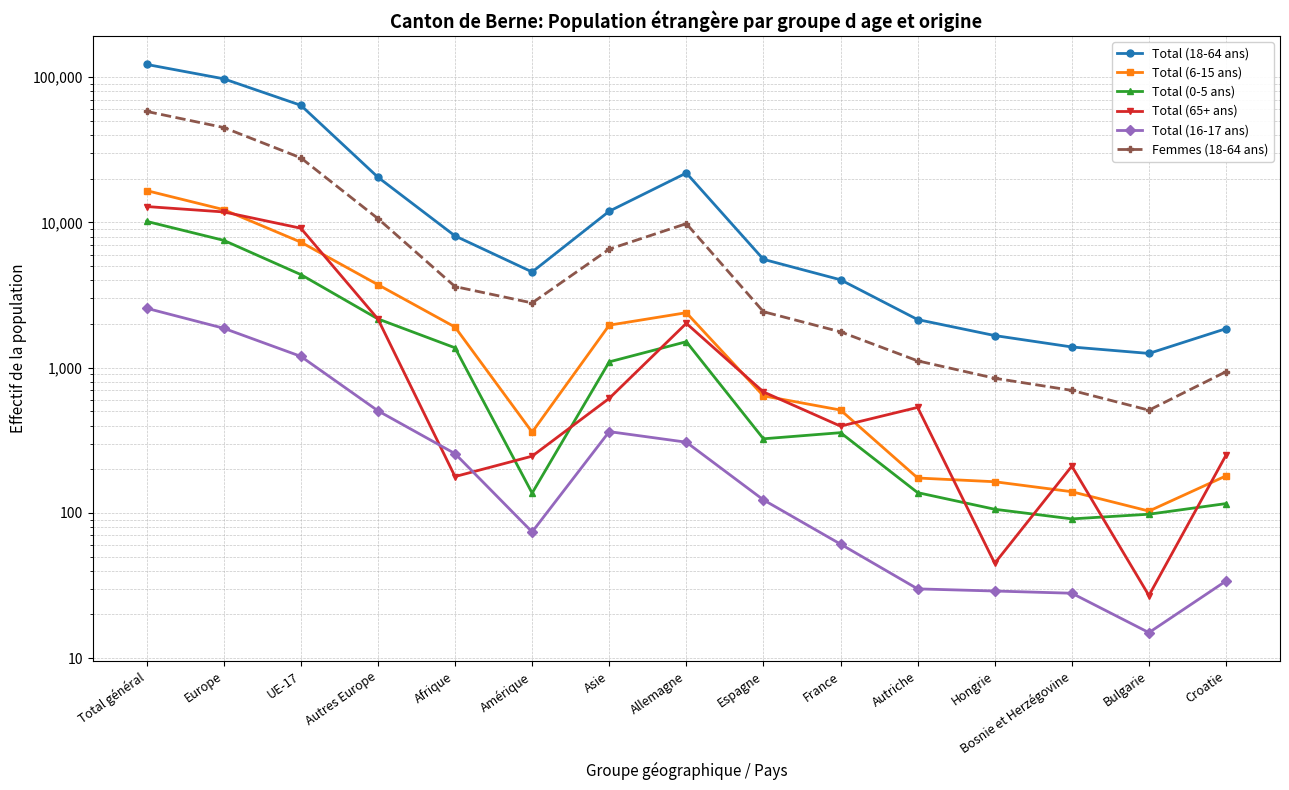

How many lines are shown in the chart?

6